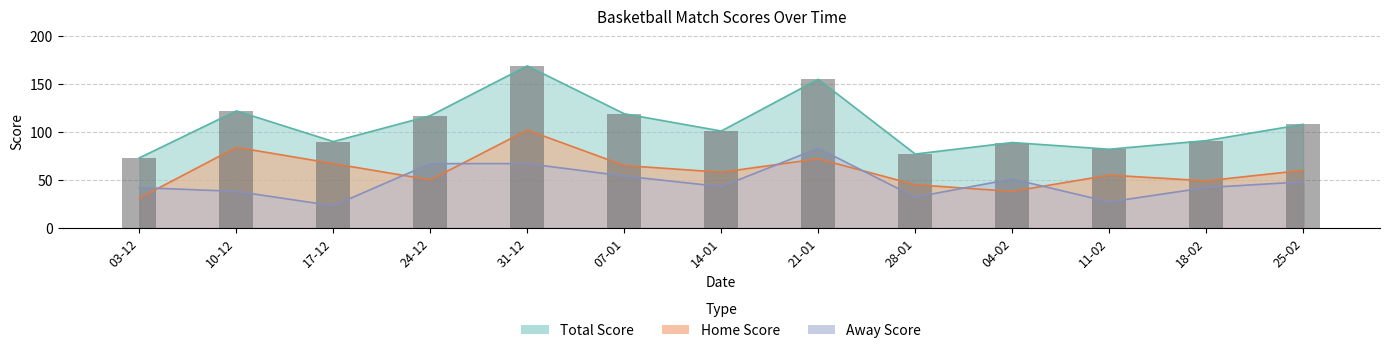

Reading left to right, list all the values displayed in this chart.

Home Score: 31	84	67	50	102	65	58	72	45	38	55	49	60
Away Score: 42	38	23	67	67	54	43	83	32	51	27	42	48
Total Score: 73	122	90	117	169	119	101	155	77	89	82	91	108